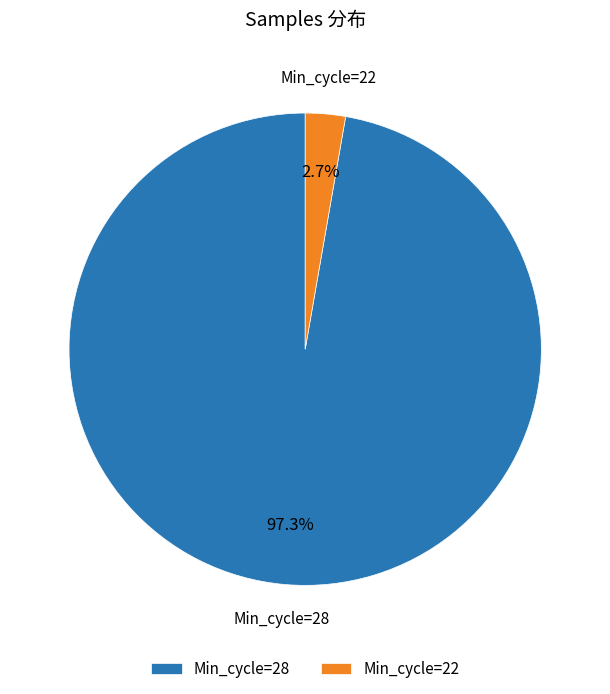

Which category has the smallest portion of the pie?

Min_cycle=22